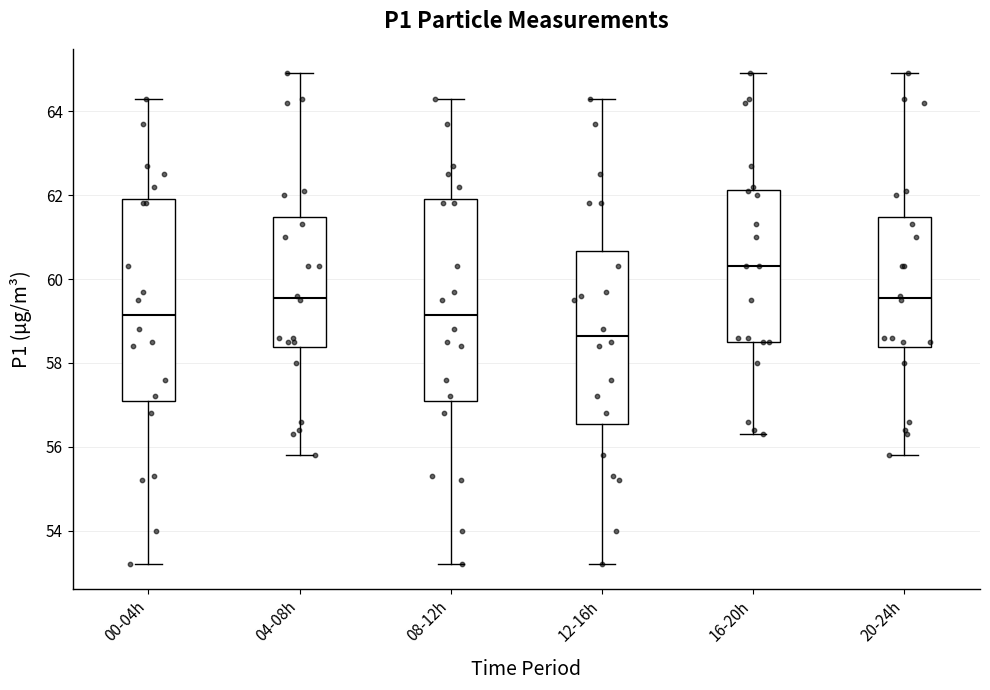

Reading left to right, read every box against the y-axis: the position of its median line, the range the box covers, and the ends of its whiskers. The values are not printed on the chart, so give them approximately, as read against the axis.

00-04h: median 59.2, box 57.2 to 62.0, whiskers 53.2 to 64.4
04-08h: median 59.6, box 58.4 to 61.4, whiskers 55.8 to 65.0
08-12h: median 59.2, box 57.2 to 62.0, whiskers 53.2 to 64.4
12-16h: median 58.6, box 56.6 to 60.6, whiskers 53.2 to 64.4
16-20h: median 60.4, box 58.6 to 62.2, whiskers 56.4 to 65.0
20-24h: median 59.6, box 58.4 to 61.4, whiskers 55.8 to 65.0